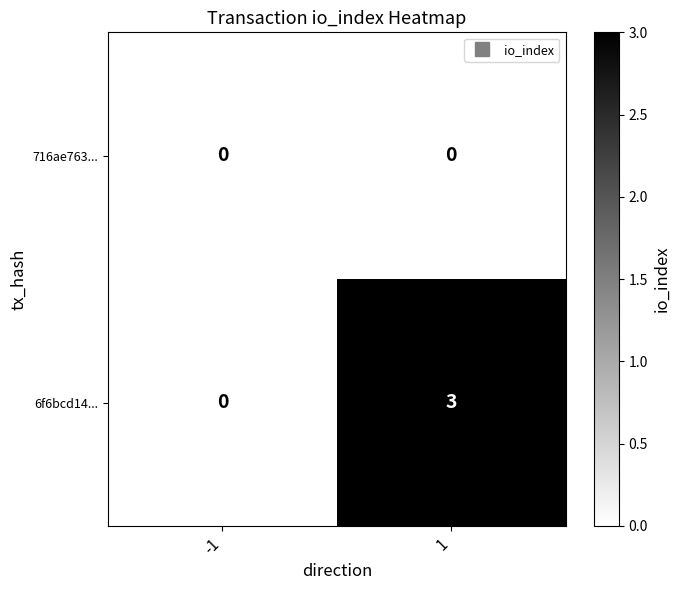

Reading right to left, what are all the values shown in this chart?

716ae763...: 1=0	-1=0
6f6bcd14...: 1=3	-1=0